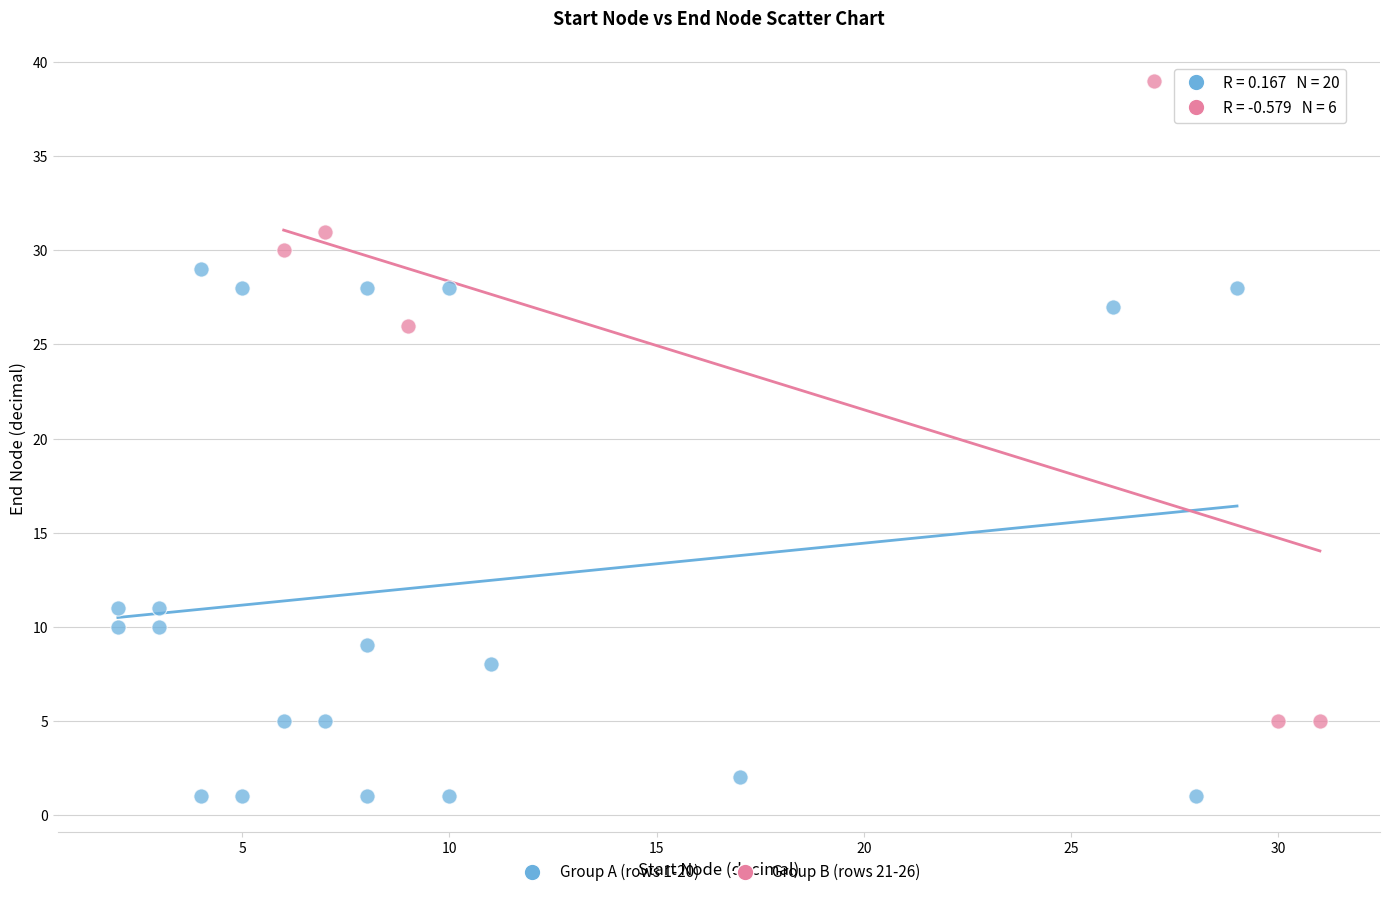

Which series reaches the maximum Y coordinate?

Group B (rows 21-26)